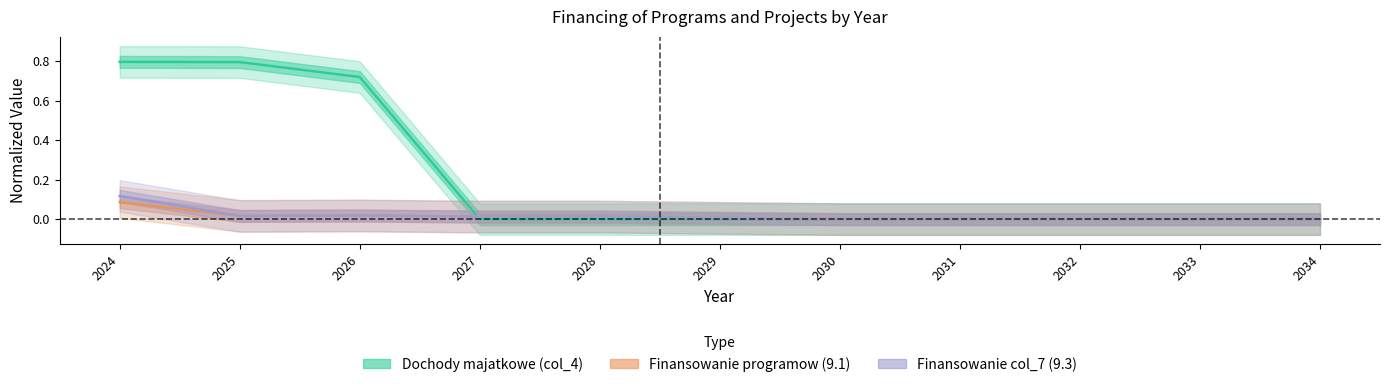

Which label corresponds to the smallest value in the chart?

2027